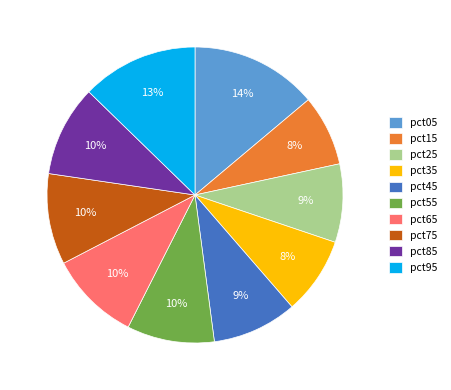

Combined, do pct45 and pct95 account for over 50%?

No